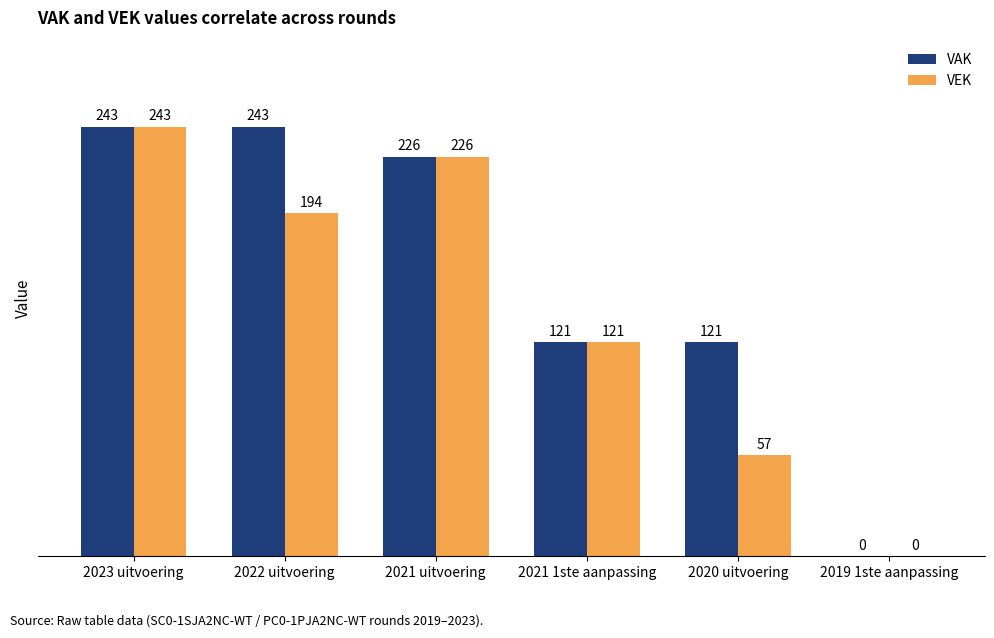

Which series changed the most between 2022 uitvoering and 2021 uitvoering?

VEK